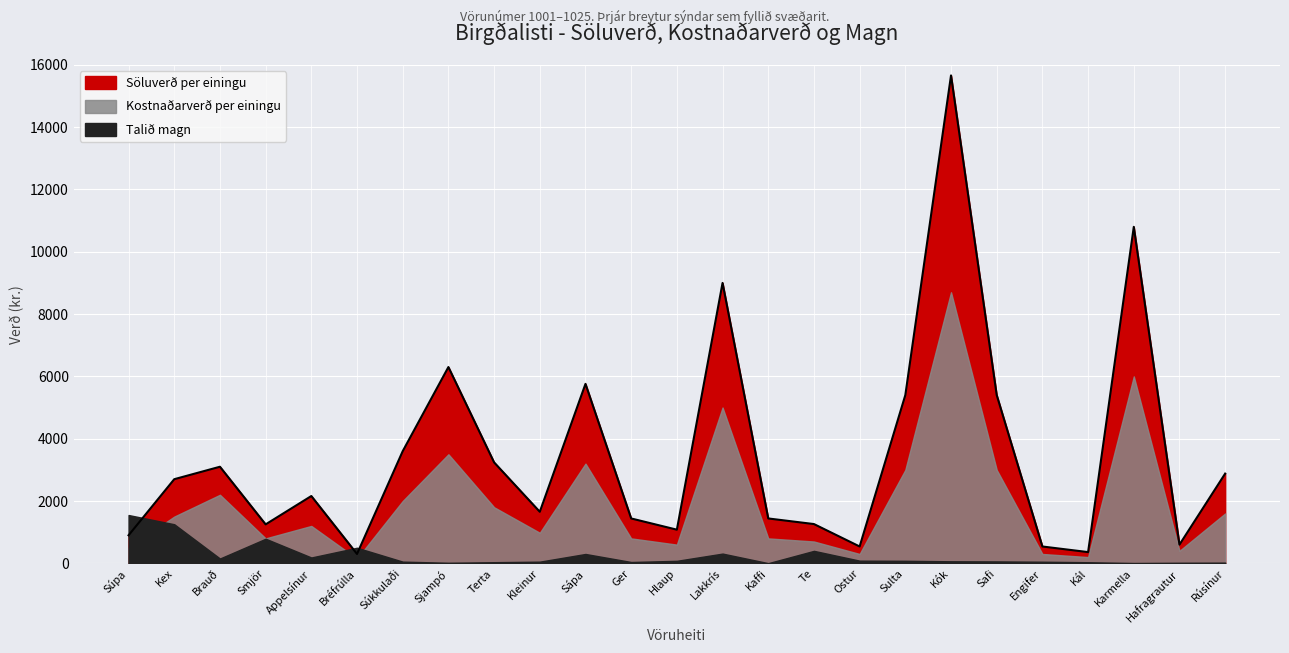

At which label does Kostnaðarverð per einingu first exceed 1200?

1002
Kex